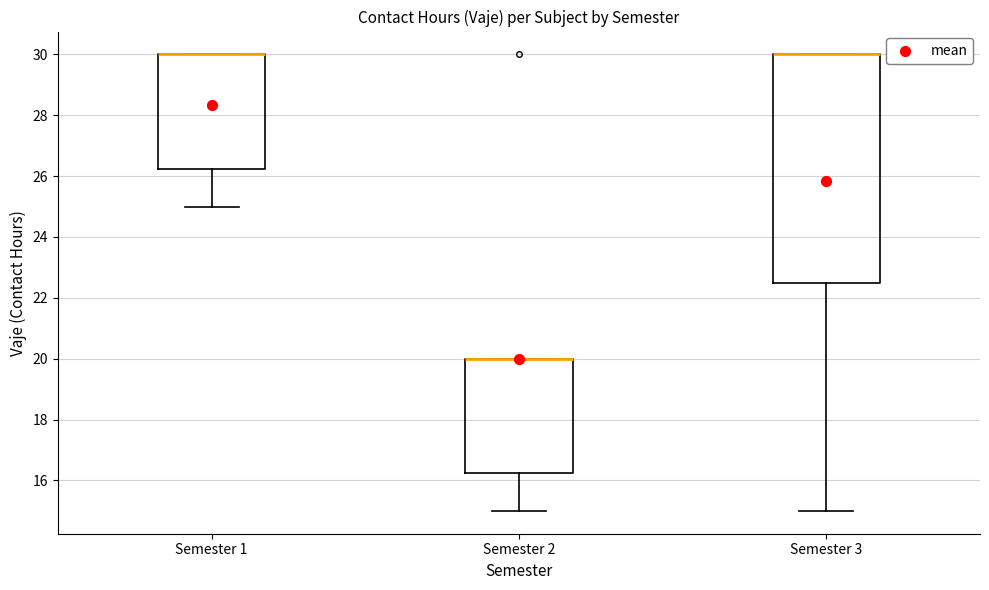

Reading left to right, read every box against the y-axis: the position of its median line, the range the box covers, and the ends of its whiskers. The values are not printed on the chart, so give them approximately, as read against the axis.

Semester 1: median 30.0 (drawn on the box's upper edge), box 26.2 to 30.0, whiskers 25.0 to 30.0
Semester 2: median 20.0 (drawn on the box's upper edge), box 16.2 to 20.0, whiskers 15.0 to 20.0
Semester 3: median 30.0 (drawn on the box's upper edge), box 22.6 to 30.0, whiskers 15.0 to 30.0